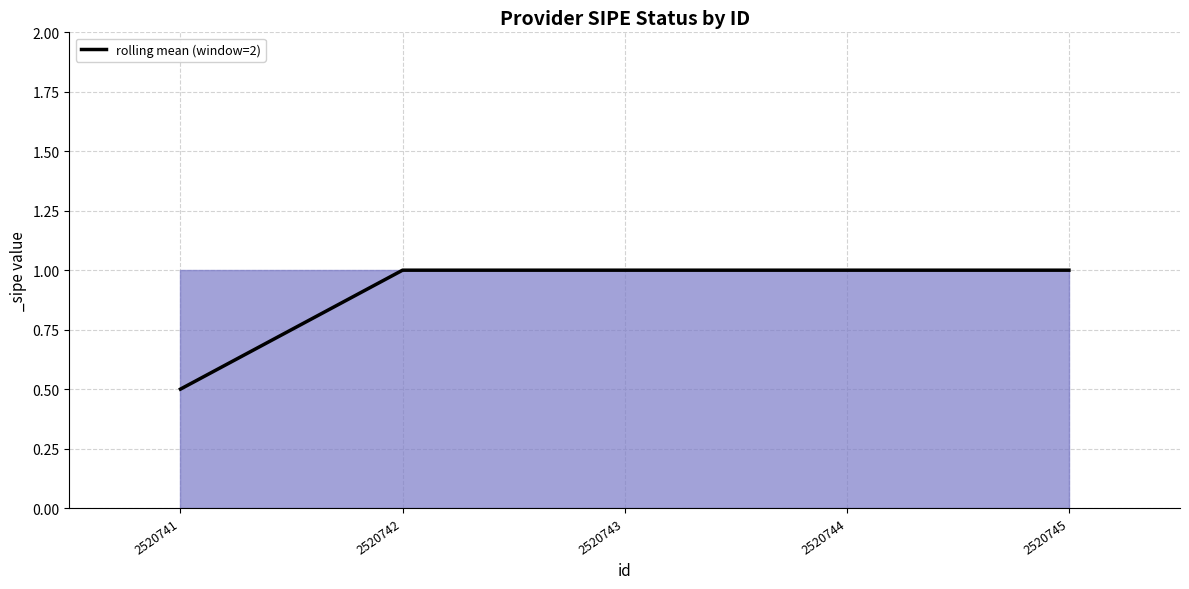

The value at 2520743 is 0.3. True or false?

False